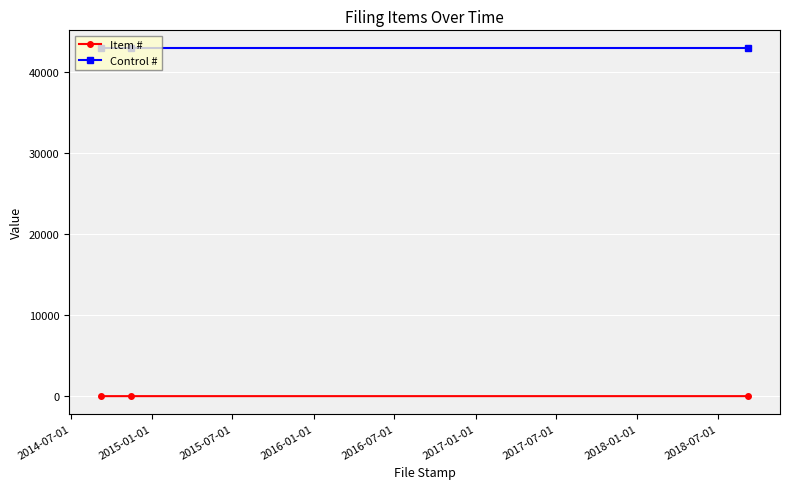

What is the sum of all Control # values?

129120